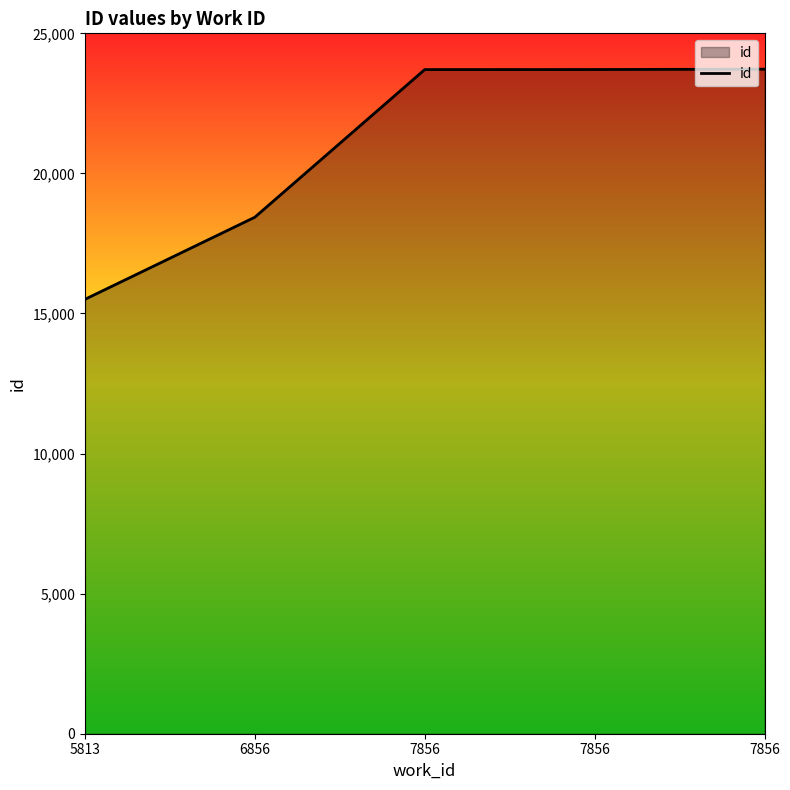

True or false: there are more than 0 points higher than both neighbors.

False